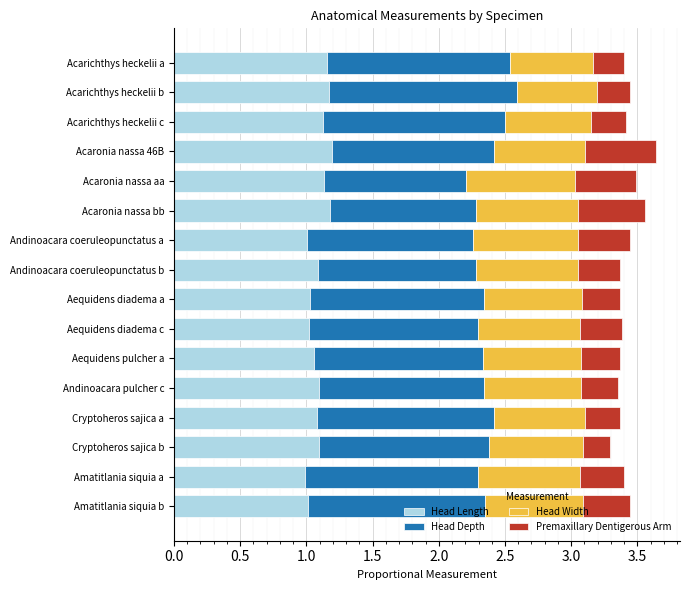

Is it true that Head Length equals 1.1 at Andinoacara pulcher c?

True